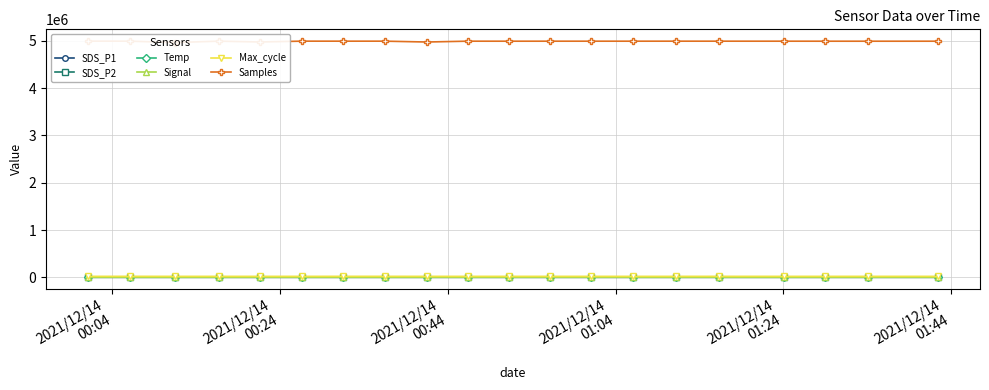

True or false: SDS_P1 and Temp cross at least once.

True